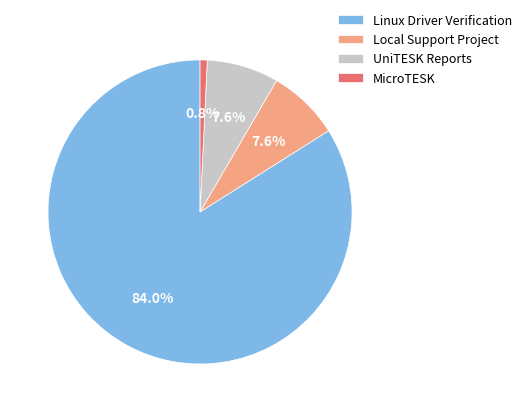

Count the number of slices in the pie.

4